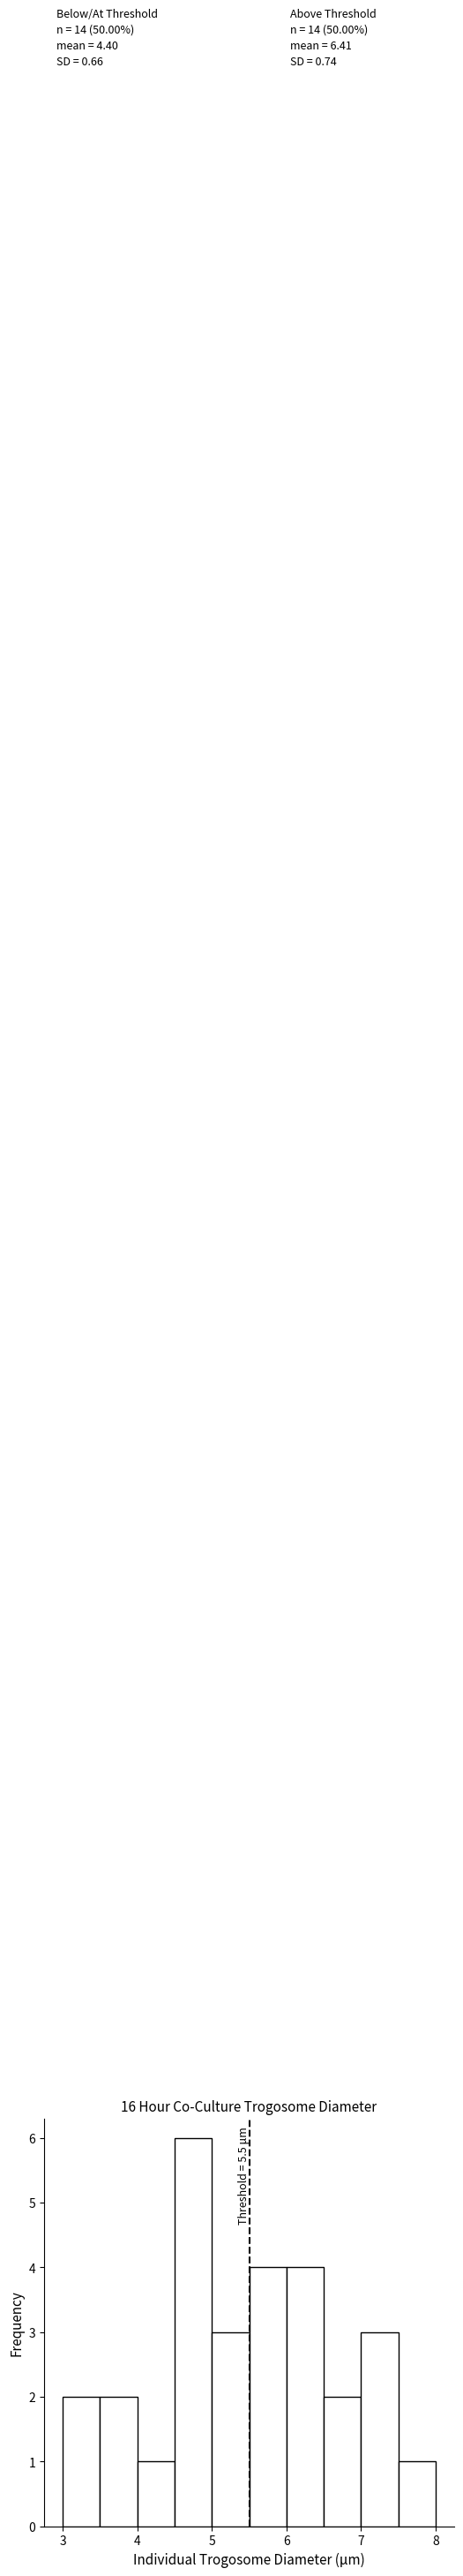

Which range on the x-axis has the tallest bar?

4.5 to 5.0